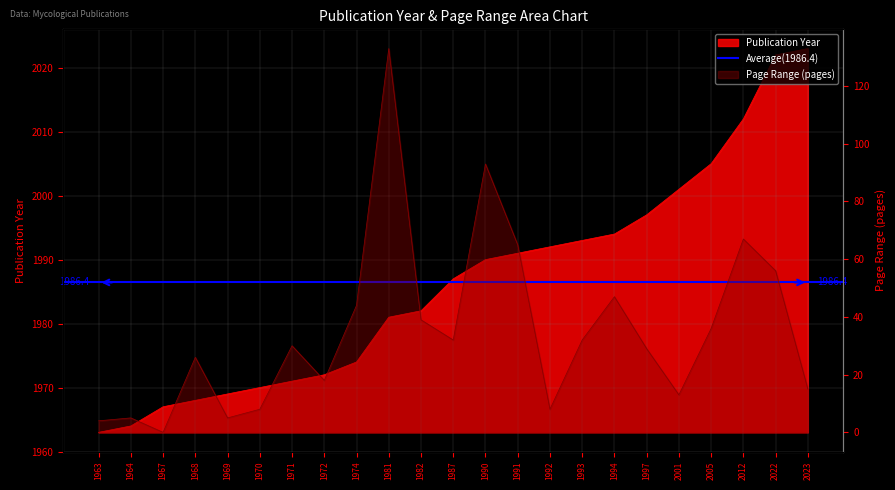

Reading left to right, extract all data points from this chart.

Publication Year: 1963=1963	1964=1964	1967=1967	1968=1968	1969=1969	1970=1970	1971=1971	1972=1972	1974=1974	1981=1981	1982=1982	1987=1987	1990=1990	1991=1991	1992=1992	1993=1993	1994=1994	1997=1997	2001=2001	2005=2005	2012=2012	2022=2022	2023=2023
Page Range: 1963=4	1964=5	1967=0	1968=26	1969=5	1970=8	1971=30	1972=18	1974=44	1981=133	1982=39	1987=32	1990=93	1991=65	1992=8	1993=32	1994=47	1997=29	2001=13	2005=36	2012=67	2022=56	2023=15